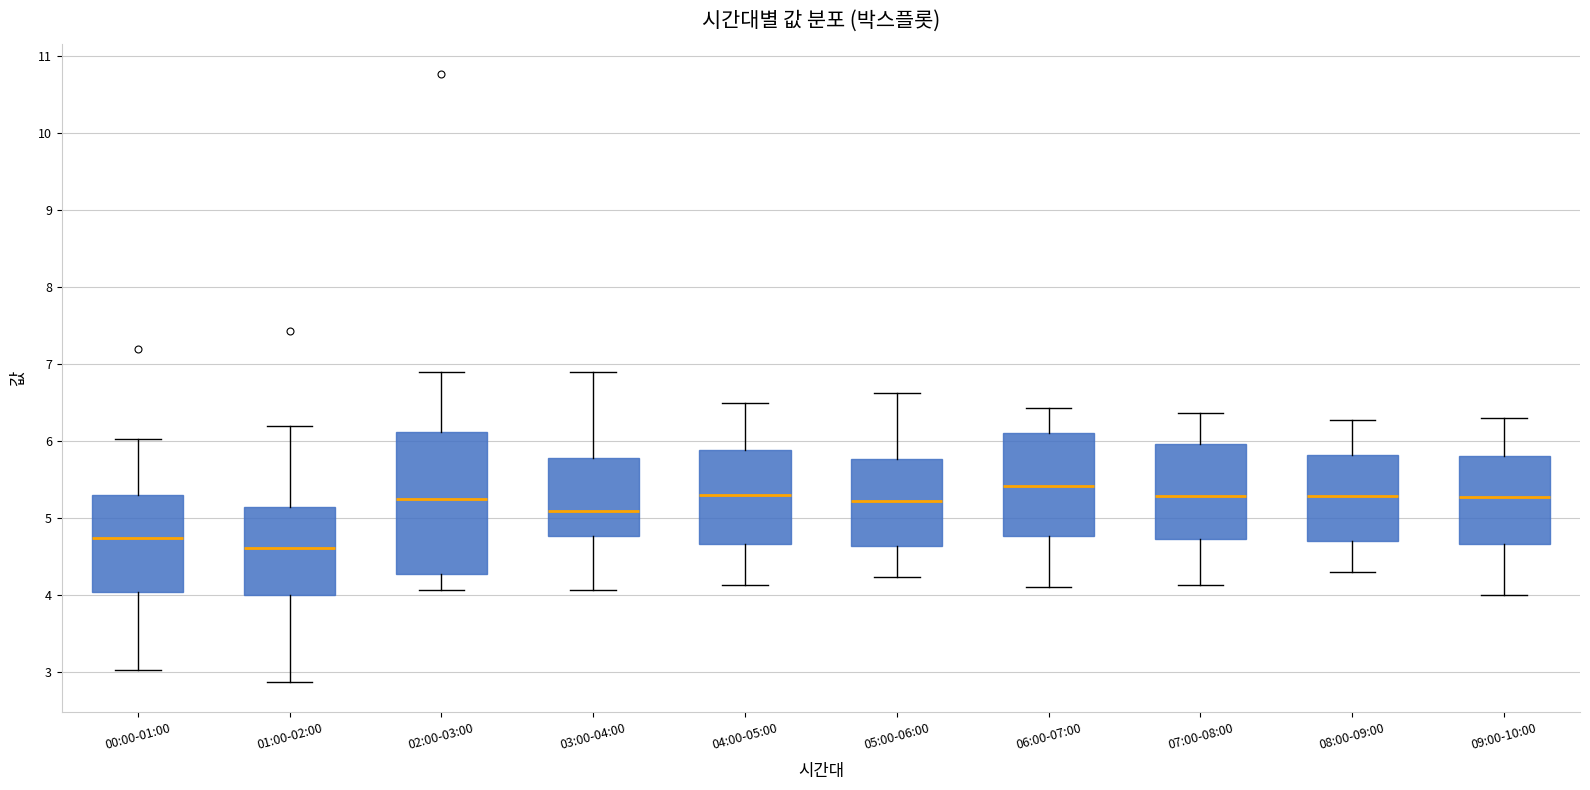

Reading left to right, transcribe this box plot: for each box, give where its median line is, the range the box spans, and where its two whiskers end, as read against the y-axis. The values are not printed on the chart, so give them approximately, as read against the axis.

00:00-01:00: median 4.7, box 4.0 to 5.3, whiskers 3.0 to 6.0
01:00-02:00: median 4.6, box 4.0 to 5.1, whiskers 2.9 to 6.2
02:00-03:00: median 5.3, box 4.3 to 6.1, whiskers 4.1 to 6.9
03:00-04:00: median 5.1, box 4.8 to 5.8, whiskers 4.1 to 6.9
04:00-05:00: median 5.3, box 4.7 to 5.9, whiskers 4.1 to 6.5
05:00-06:00: median 5.2, box 4.6 to 5.8, whiskers 4.2 to 6.6
06:00-07:00: median 5.4, box 4.8 to 6.1, whiskers 4.1 to 6.4
07:00-08:00: median 5.3, box 4.7 to 6.0, whiskers 4.1 to 6.4
08:00-09:00: median 5.3, box 4.7 to 5.8, whiskers 4.3 to 6.3
09:00-10:00: median 5.3, box 4.7 to 5.8, whiskers 4.0 to 6.3